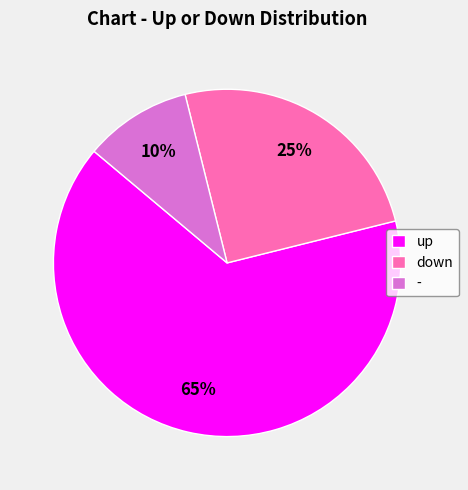

Which category has the biggest portion of the pie?

up